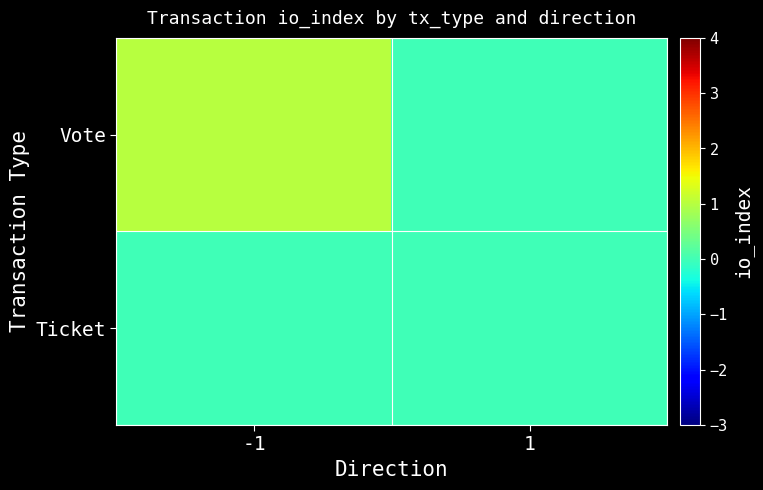

Rank the series at -1 from lowest to highest value.

Ticket, Vote